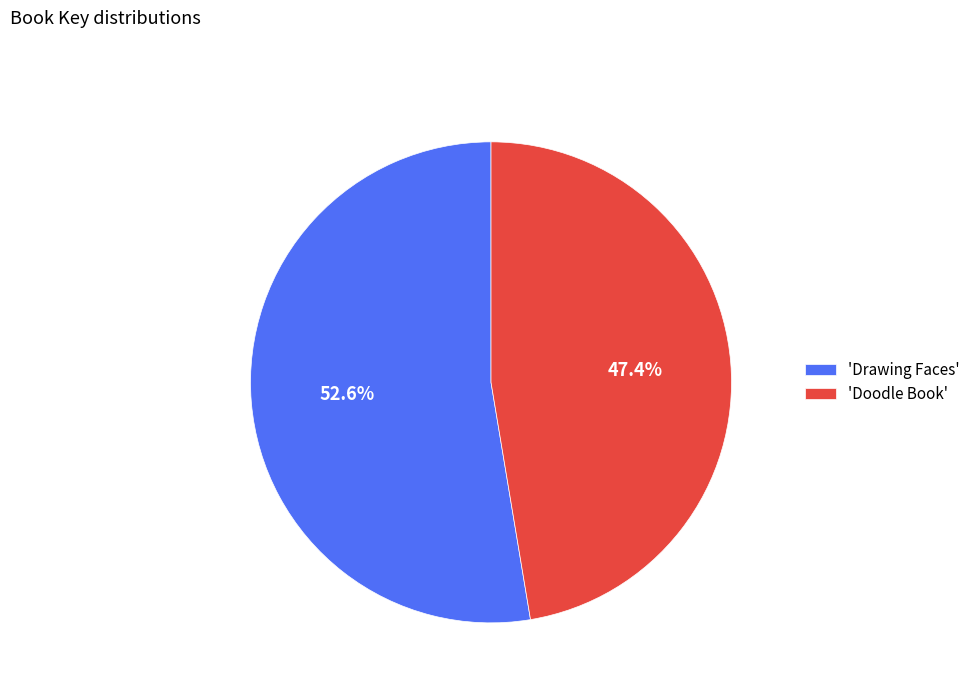

Does any single category account for the majority?

Yes